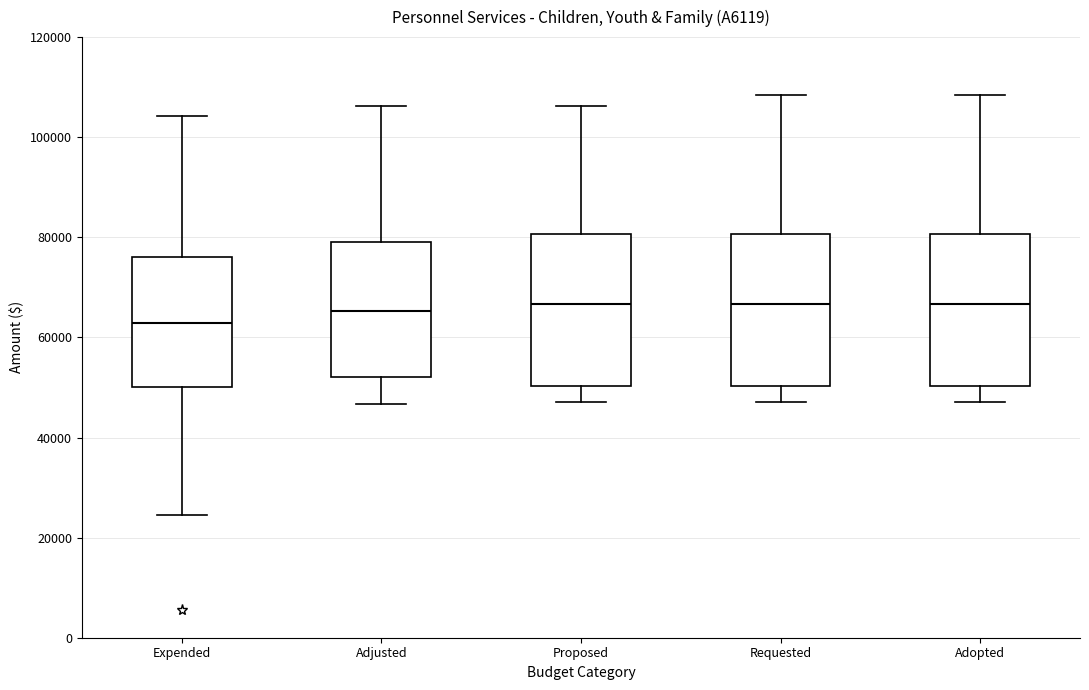

Where is the lower edge of the box for Requested on the y-axis? The values are not printed on the chart, so give them approximately, as read against the axis.

50000